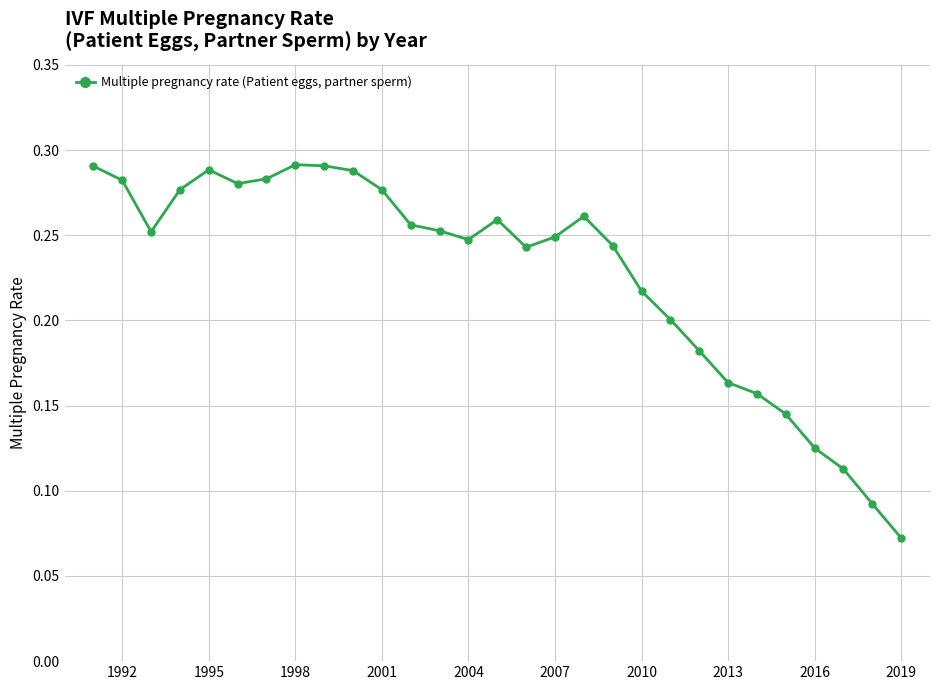

What is the sum of all values?

6.6